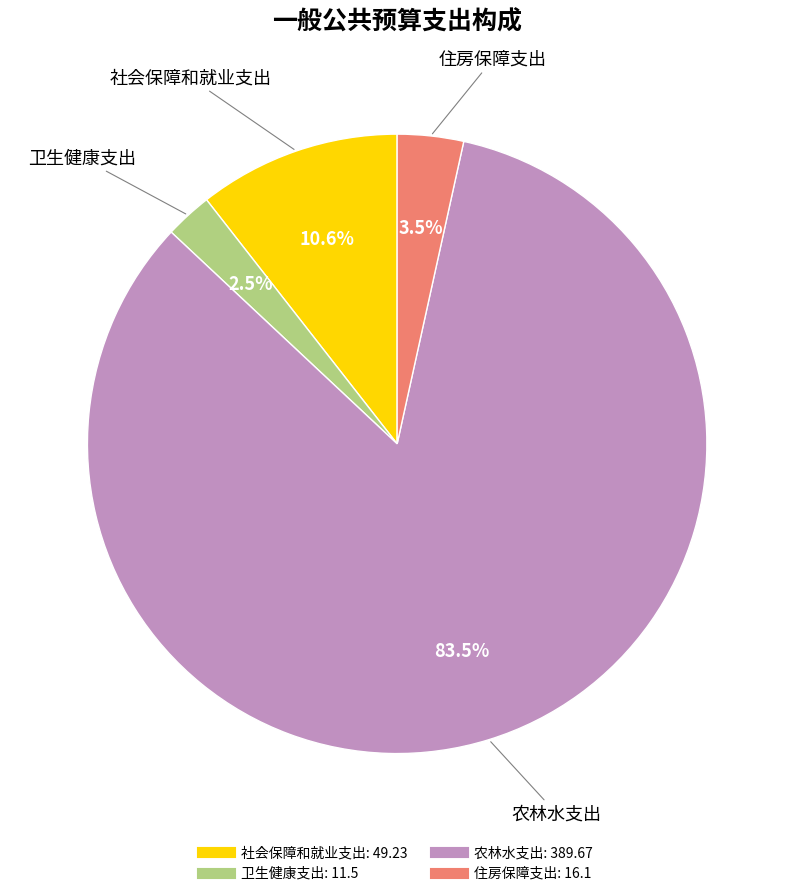

True or false: 社会保障和就业支出 accounts for 3% of the total.

False